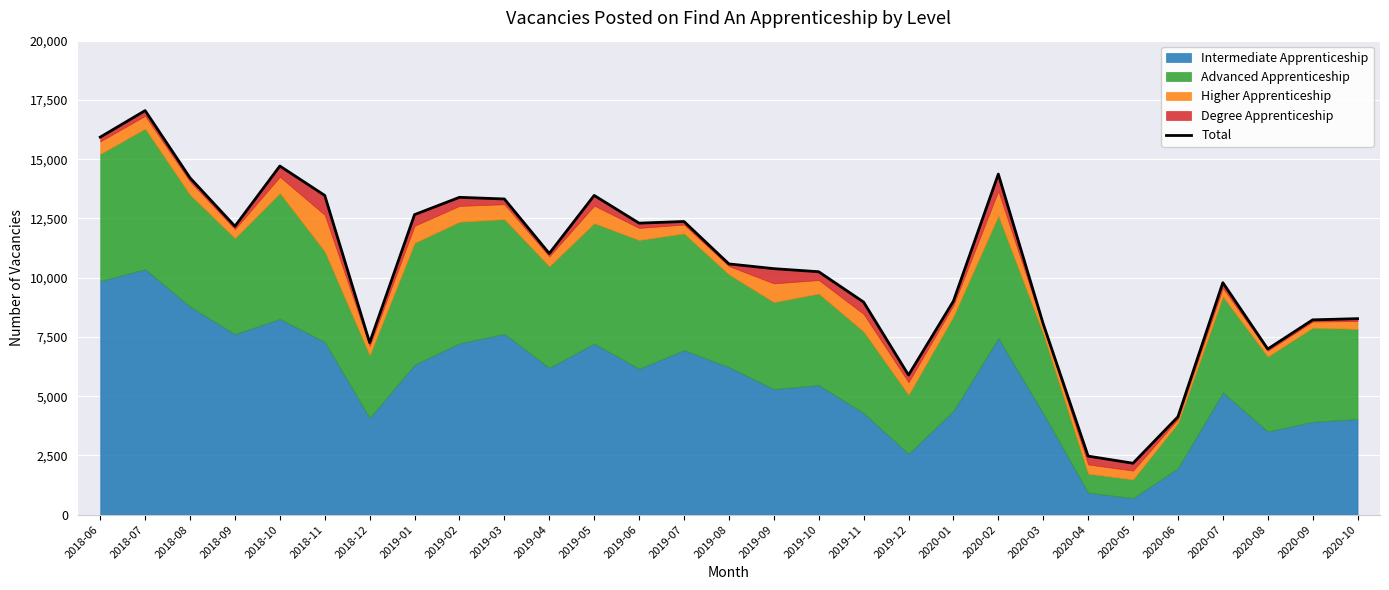

Where is the first local maximum?

2018-07